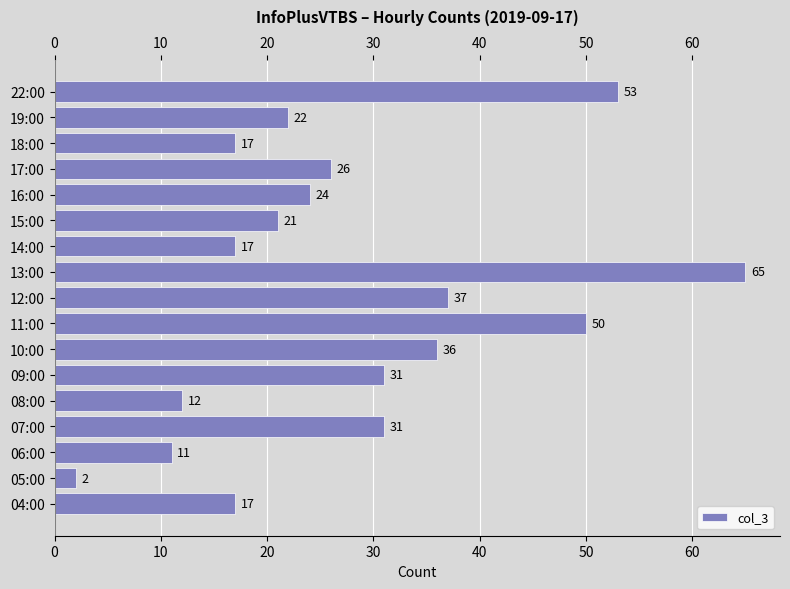

Is it true that the value at 06:00 is 18?

False